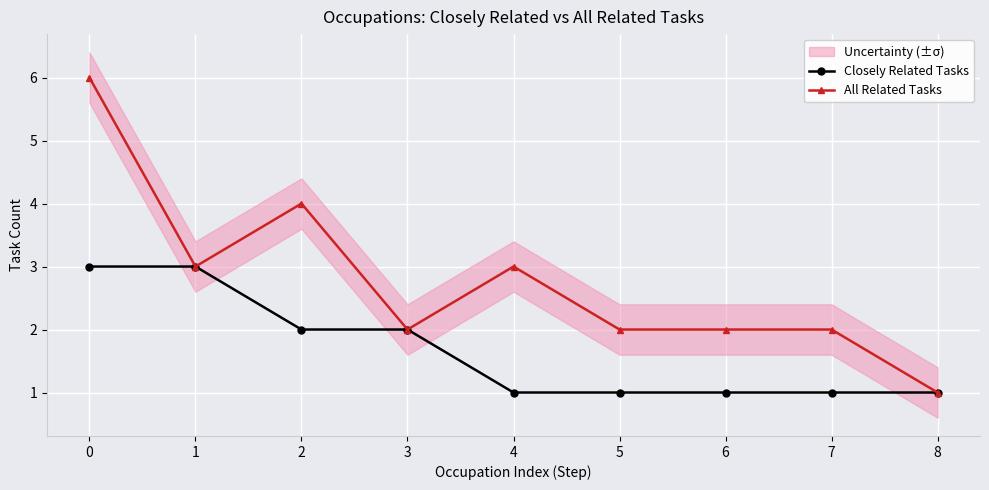

Where is the first local maximum for All Related Tasks?

2